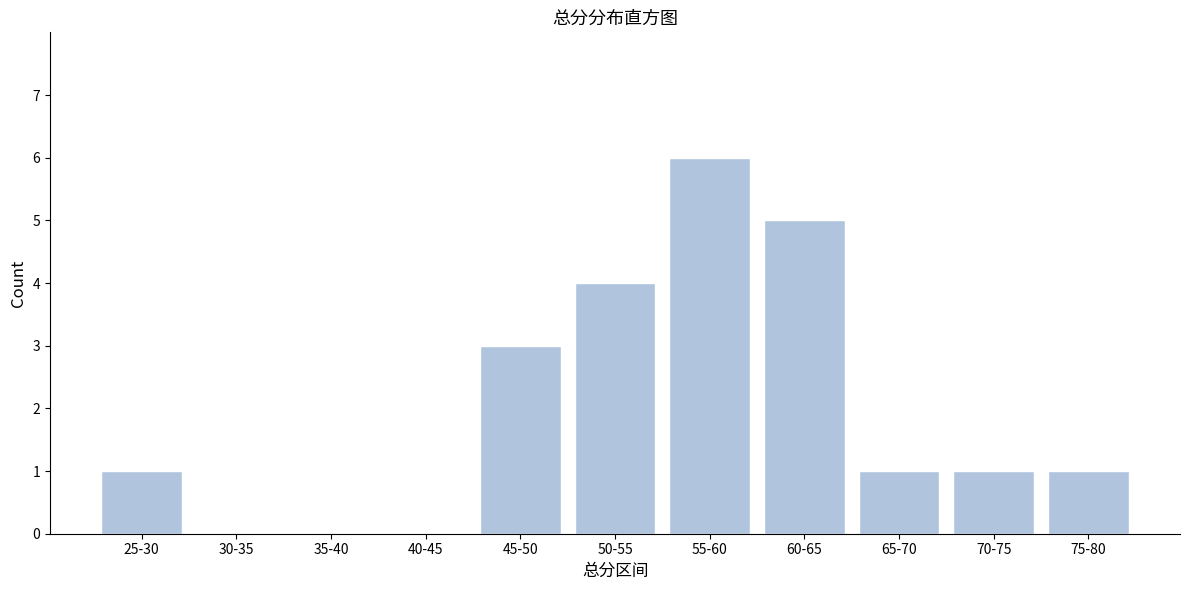

Reading left to right, transcribe all the data shown in this chart.

25-30=1	30-35=0	35-40=0	40-45=0	45-50=3	50-55=4	55-60=6	60-65=5	65-70=1	70-75=1	75-80=1